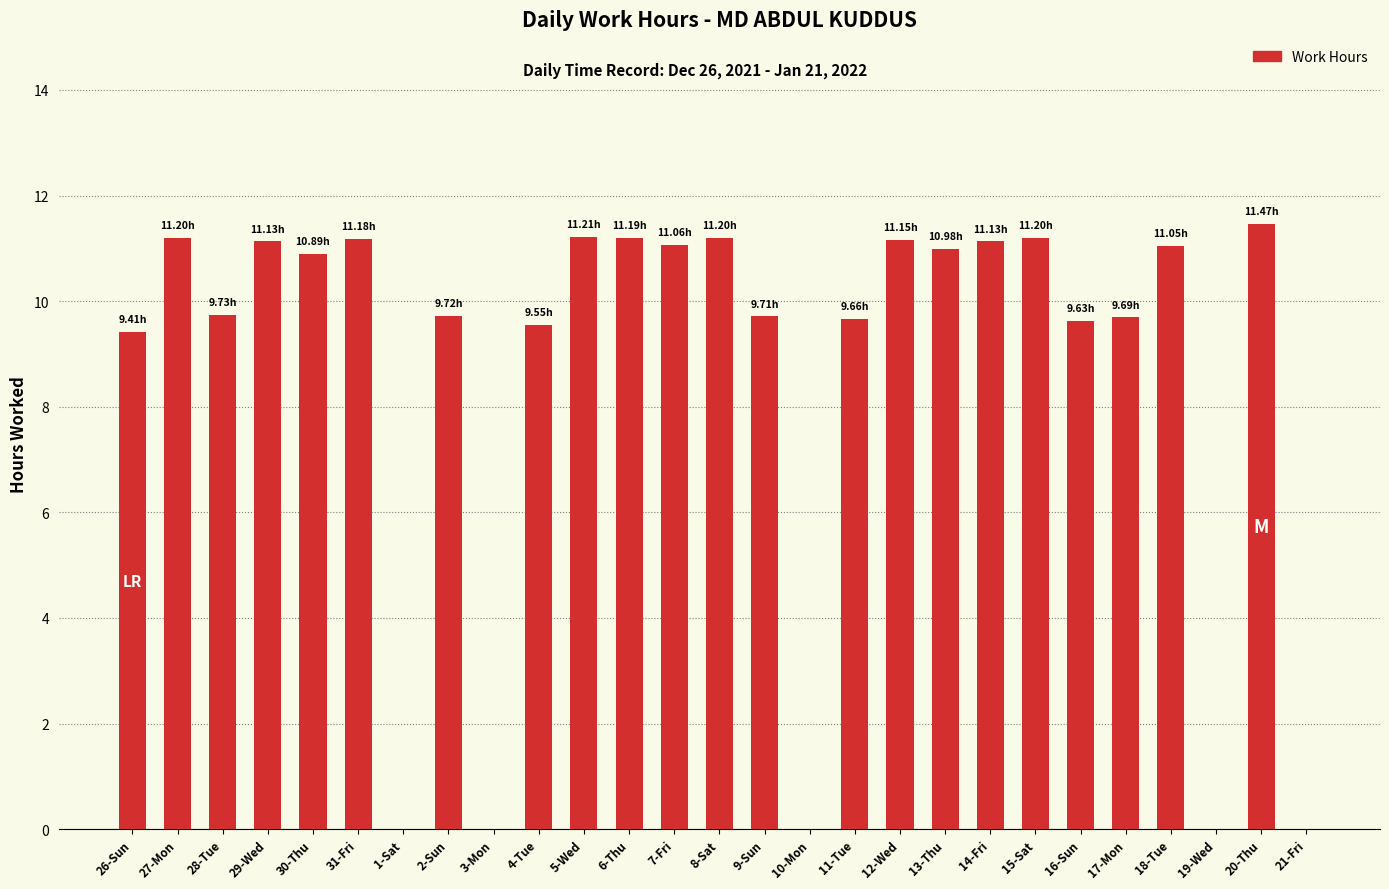

What is the sum of all values?

233.1